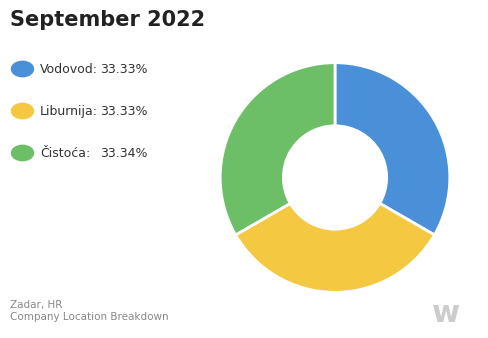

Is there any slice that represents more than half of the pie?

No